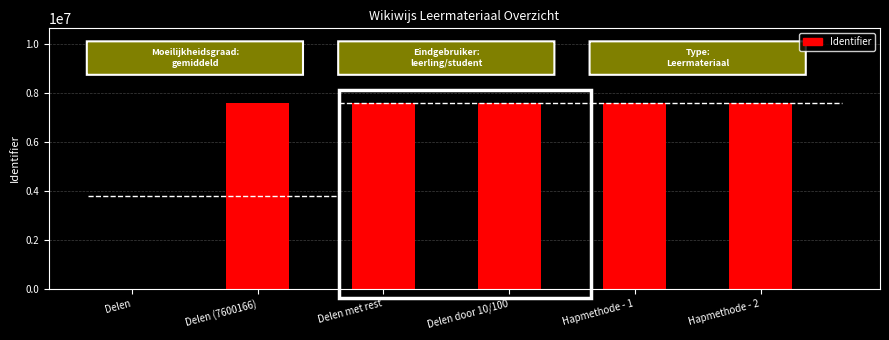

The chart shows a value of 7600172 at Delen door 10/100. True or false?

True